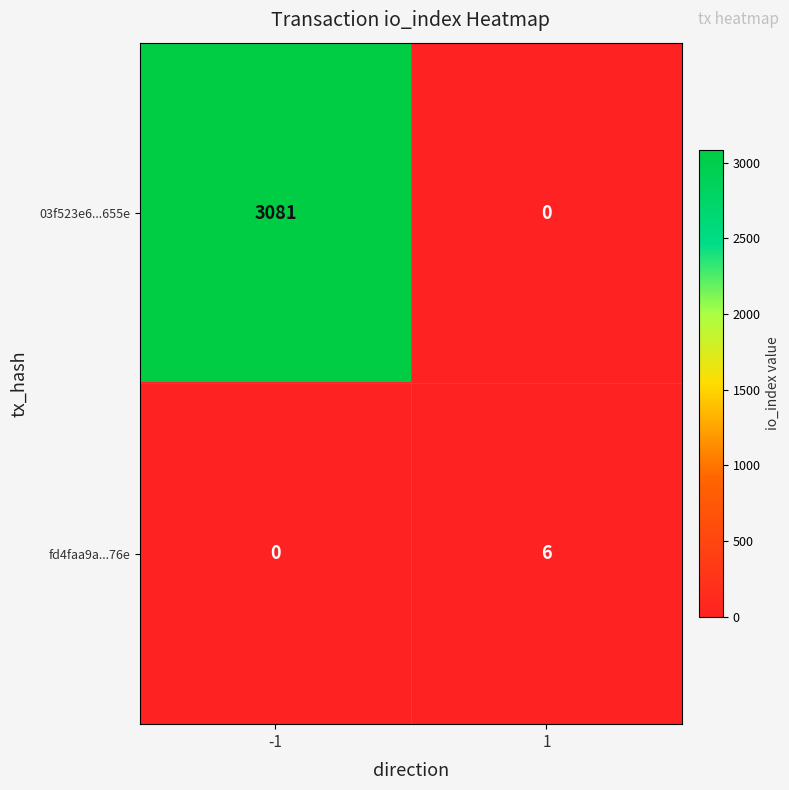

What is the spread (max minus min) of values at 1?

6